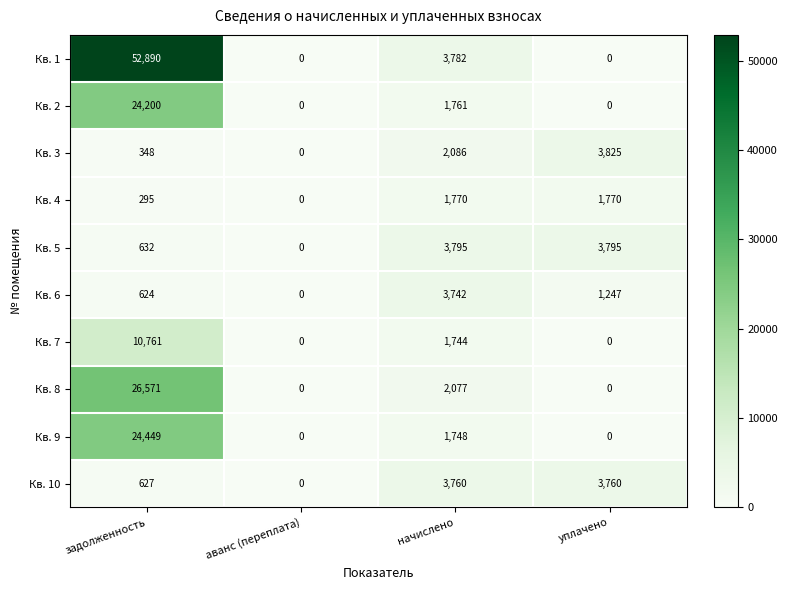

What is the highest value of the Кв. 4 series?

1770